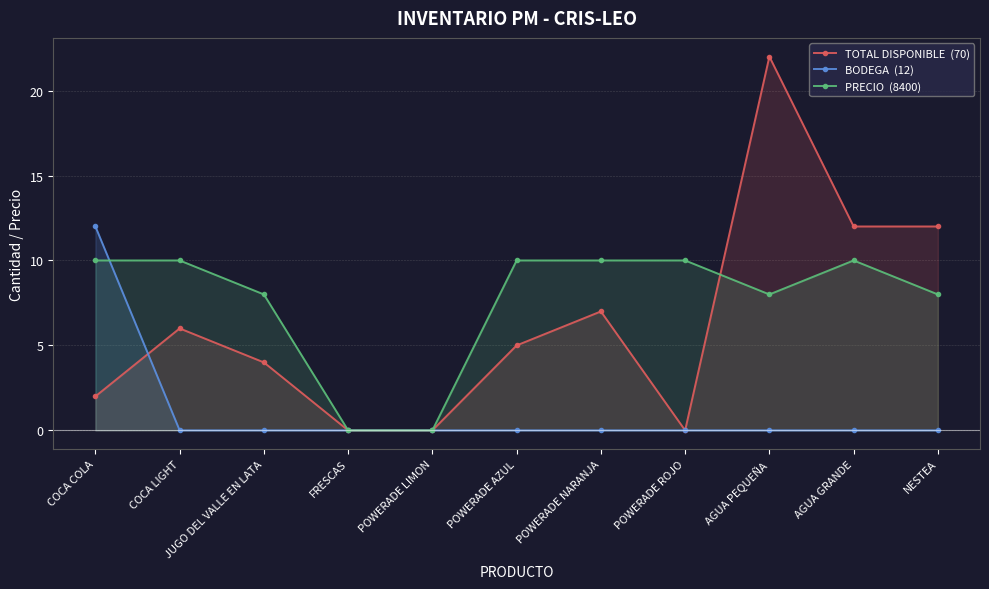

What is the difference between the maximum and minimum values in the PRECIO  (8400) series?

10